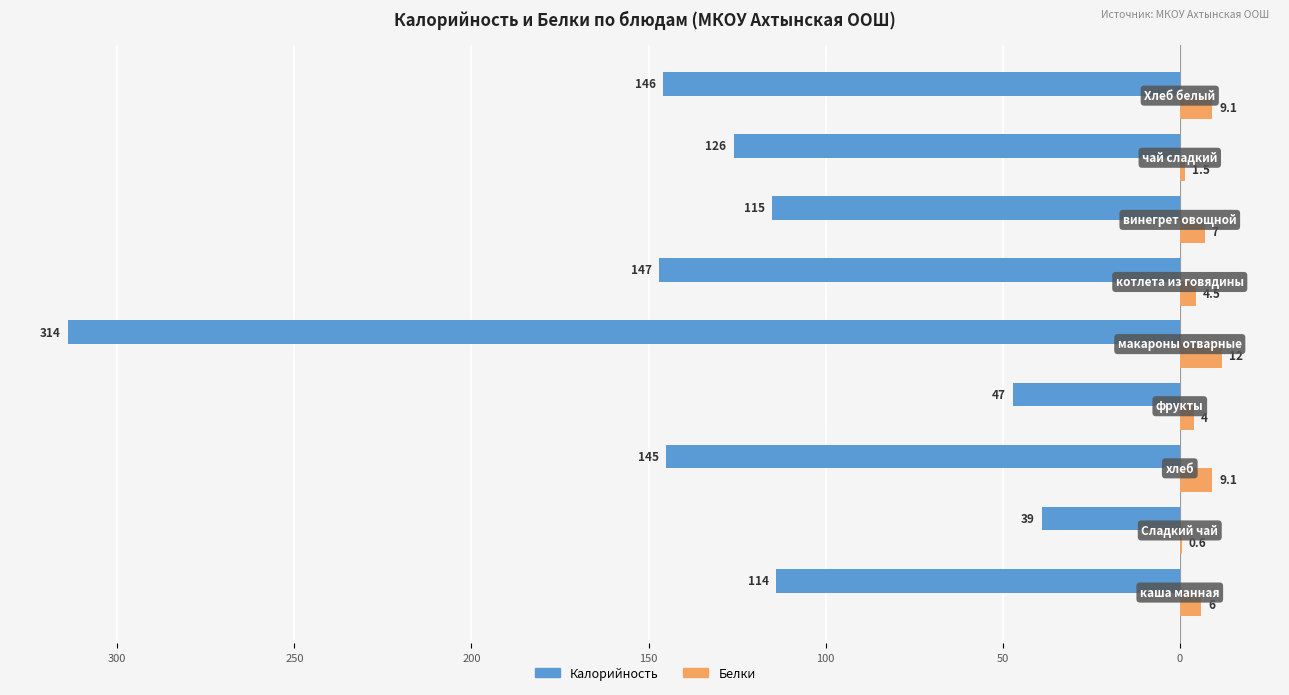

What are all the series names shown in the legend?

Калорийность, Белки